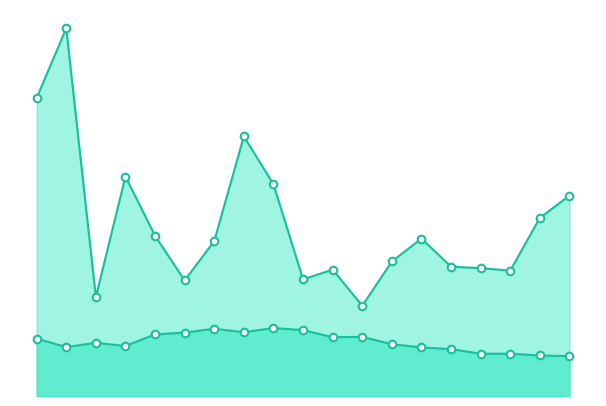

Which series contains the highest Y value?

Regeneron Pharmaceuticals Inc.